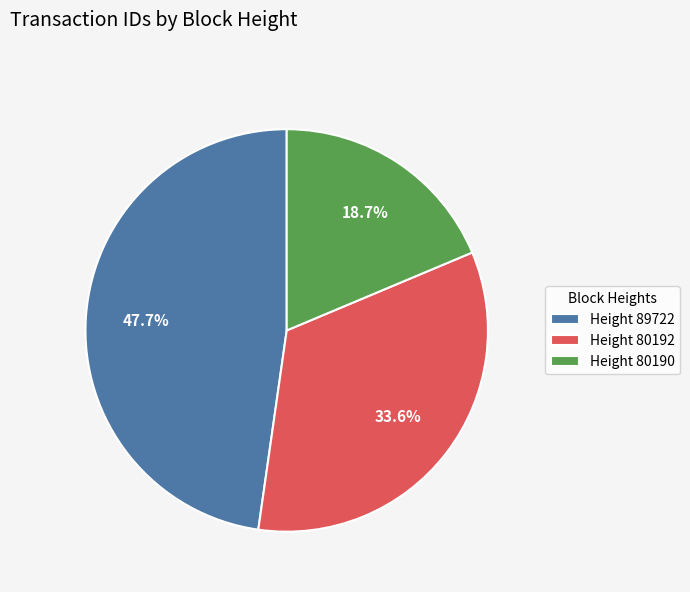

Which category has the smallest portion of the pie?

Height 80190